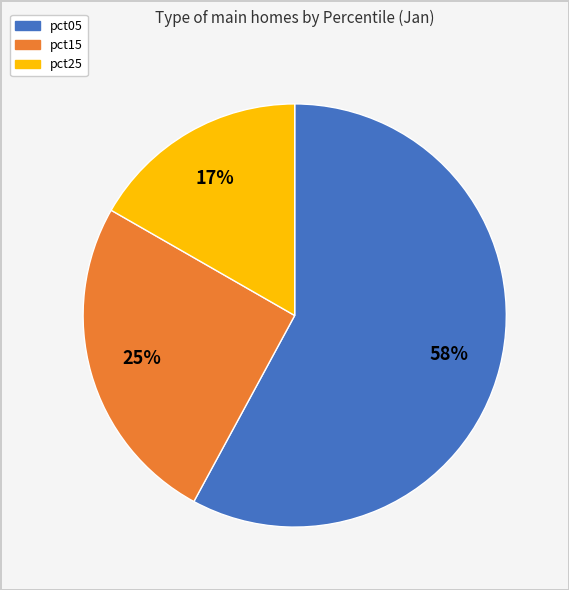

Is there a majority slice in this chart?

Yes